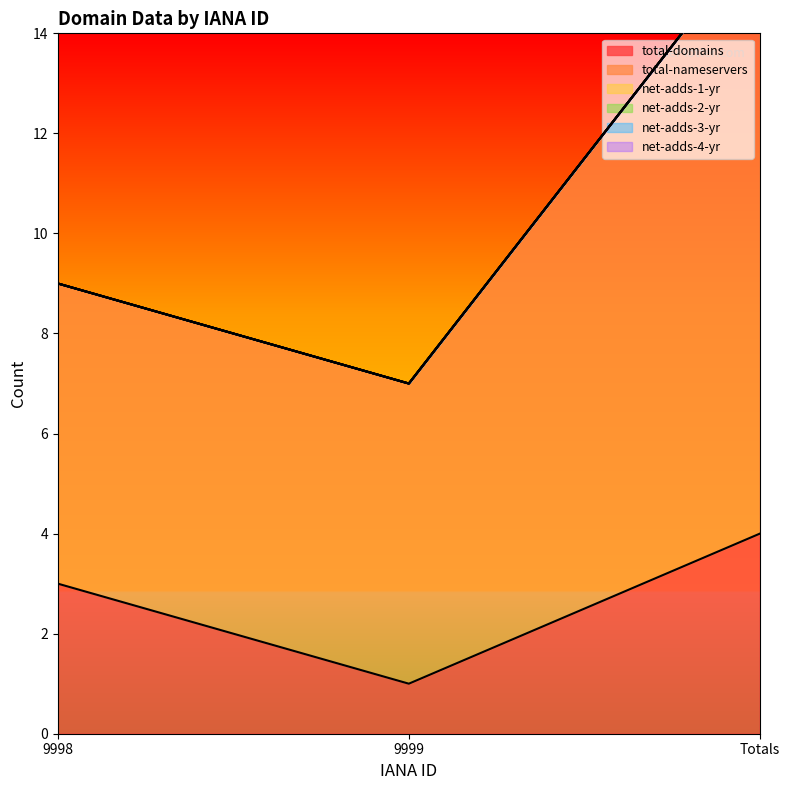

At Totals, list the series in order from largest to smallest.

total-nameservers, total-domains, net-adds-1-yr, net-adds-2-yr, net-adds-3-yr, net-adds-4-yr